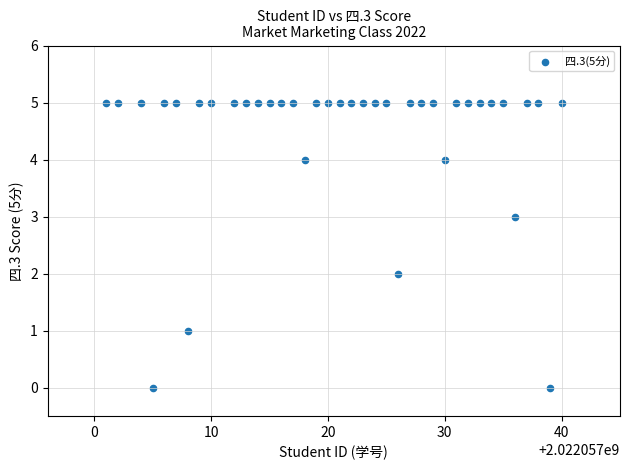

What is the range of Y values (max minus min)?

5